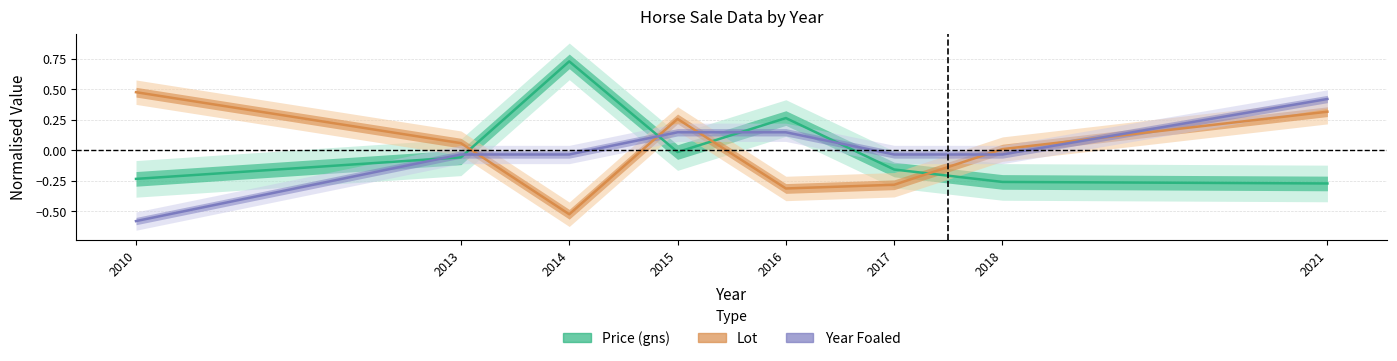

Where is Lot nearest to the value 0?

2018